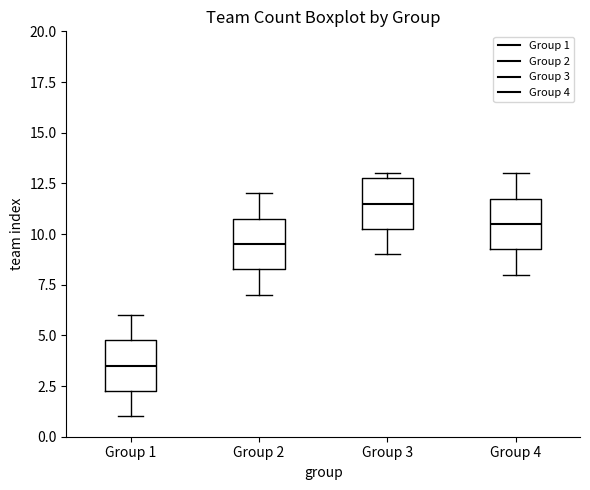

Reading left to right, transcribe this box plot: for each box, give where its median line is, the range the box spans, and where its two whiskers end, as read against the y-axis. The values are not printed on the chart, so give them approximately, as read against the axis.

Group 1: median 3.5, box 2.5 to 5.0, whiskers 1.0 to 6.0
Group 2: median 9.5, box 8.5 to 11.0, whiskers 7.0 to 12.0
Group 3: median 11.5, box 10.5 to 13.0, whiskers 9.0 to 13.0 (just above the box's upper edge)
Group 4: median 10.5, box 9.5 to 12.0, whiskers 8.0 to 13.0